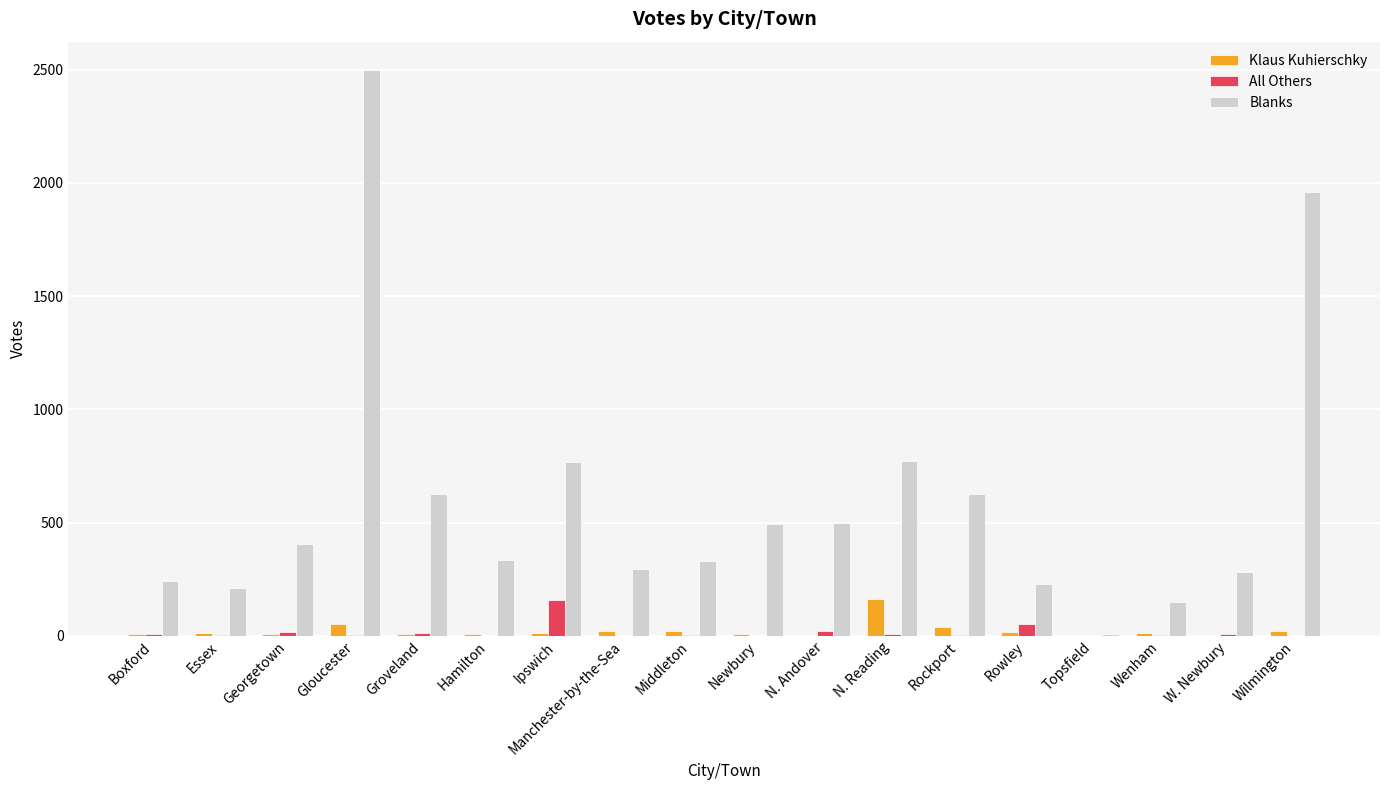

At which label does Blanks reach its peak?

Gloucester